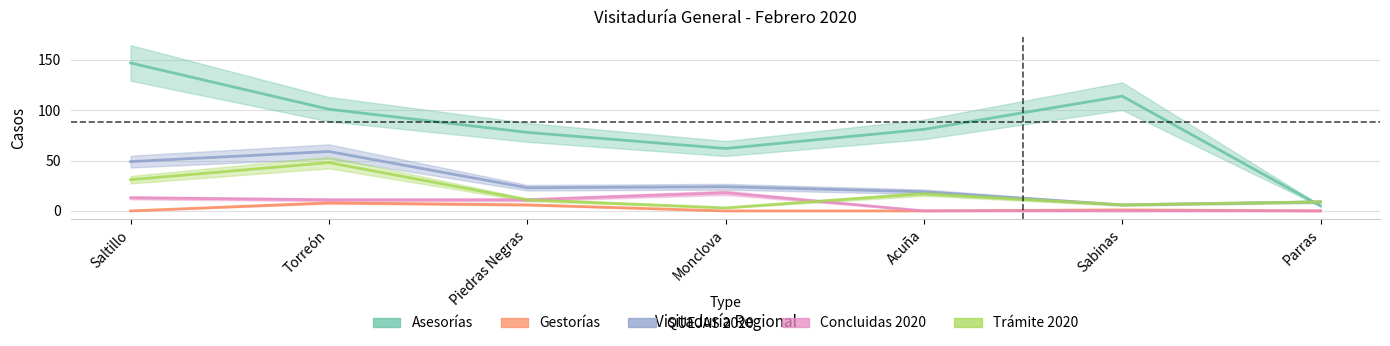

Which series has the largest total across all categories?

Asesorías